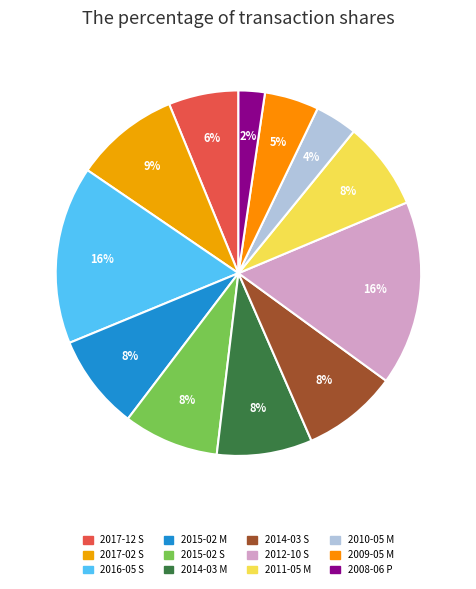

Approximately how many times larger is the value at 2017-12 S compared to 2017-02 S?

0.7